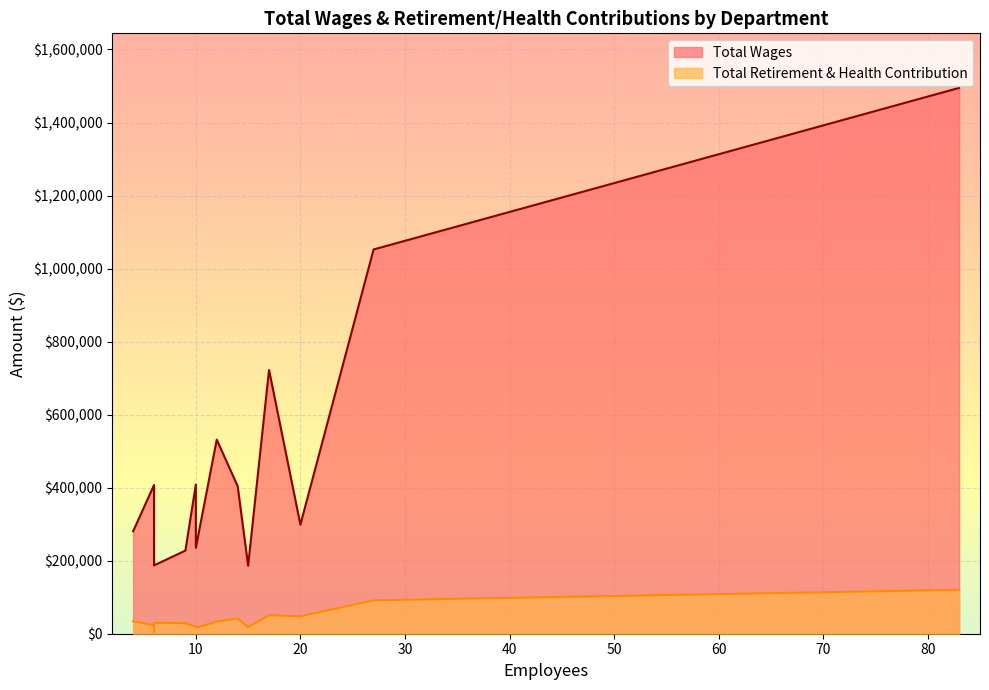

How many series are shown in this chart?

2